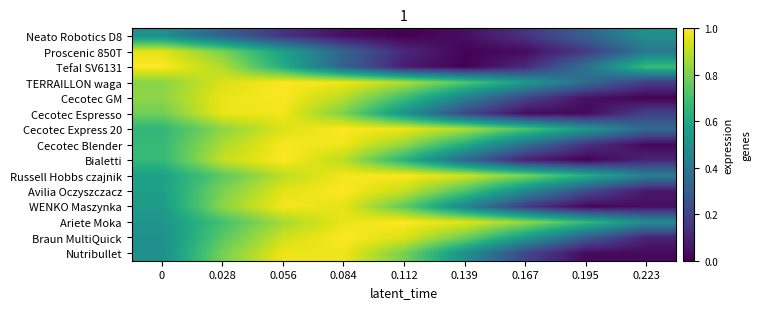

What is the maximum value shown in the chart?

1.0